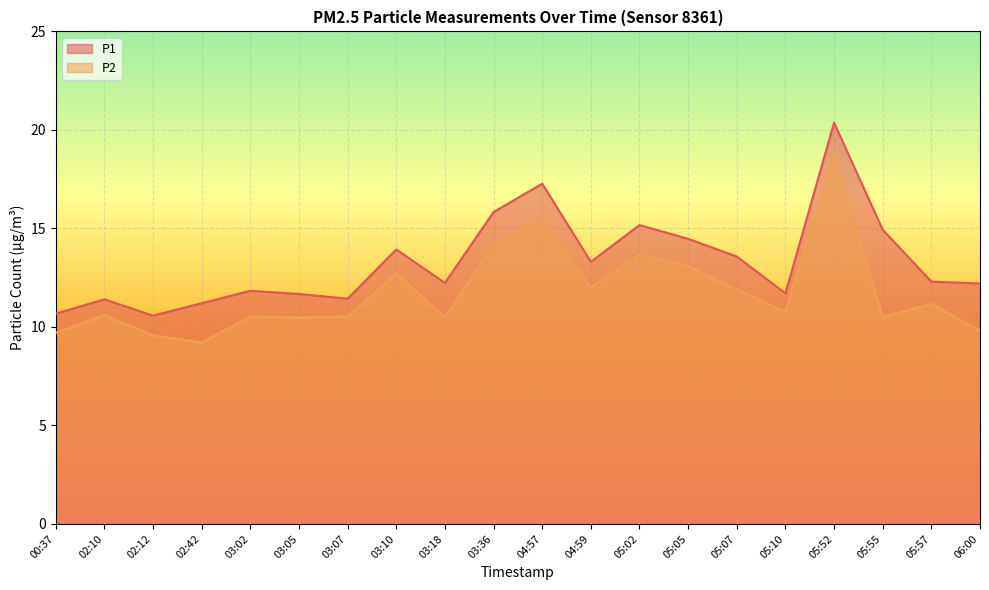

What is the average value of the P2 series?

11.8